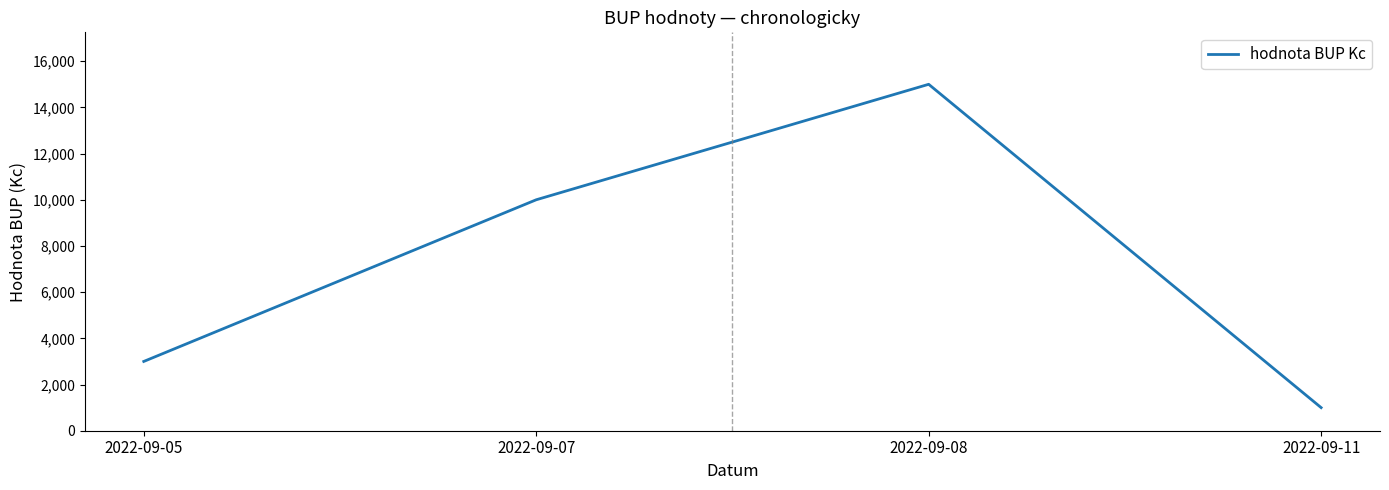

Does the chart have visible grid lines?

No